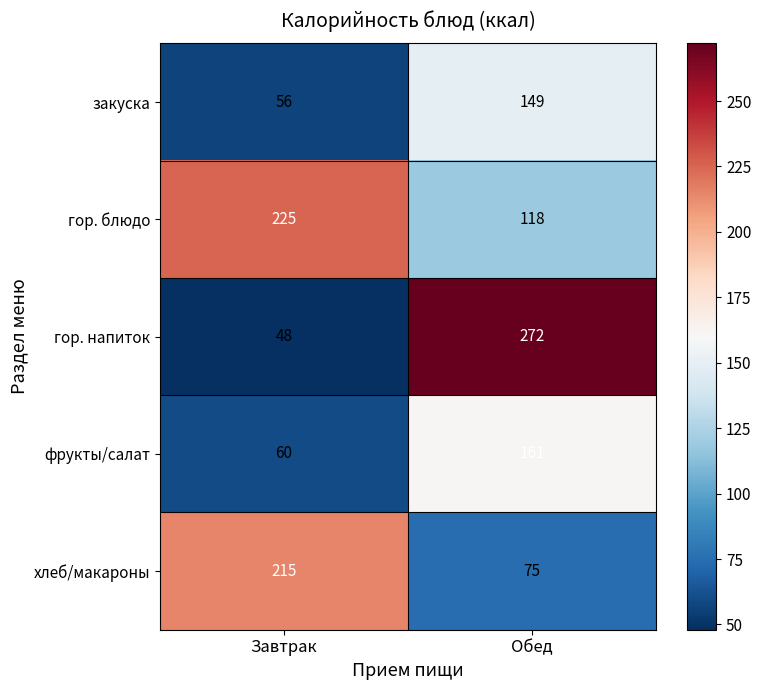

True or false: закуска has a value of 56 at Завтрак.

True